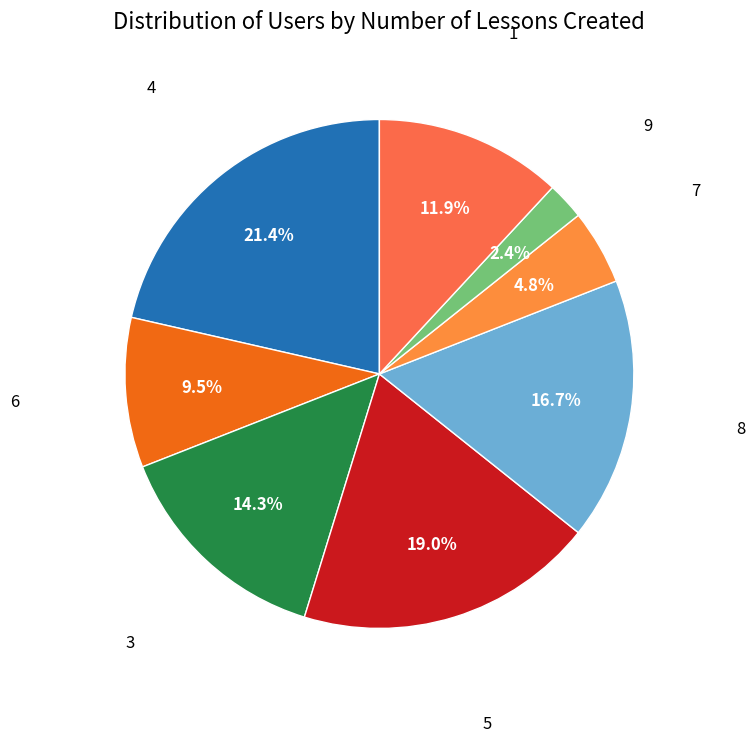

To the nearest percent, what is the difference between the largest and smallest slice percentages?

19%